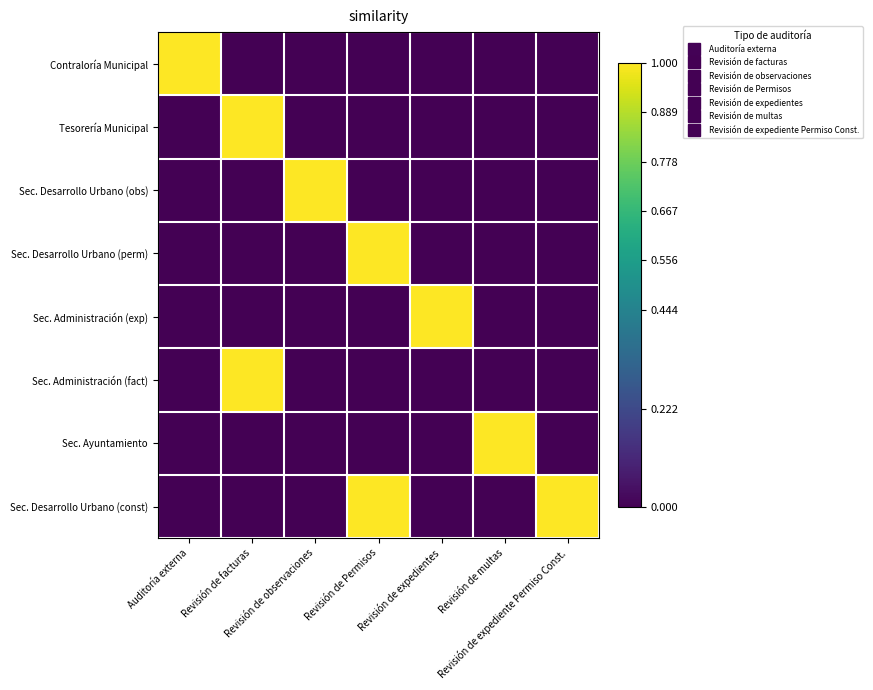

Reading left to right, list all the values displayed in this chart.

Contraloría Municipal: Auditoría externa=1	Revisión de facturas=0	Revisión de observaciones=0	Revisión de Permisos=0	Revisión de expedientes=0	Revisión de multas=0	Revisión de expediente Permiso Const.=0
Tesorería Municipal: Auditoría externa=0	Revisión de facturas=1	Revisión de observaciones=0	Revisión de Permisos=0	Revisión de expedientes=0	Revisión de multas=0	Revisión de expediente Permiso Const.=0
Sec. Desarrollo Urbano (obs): Auditoría externa=0	Revisión de facturas=0	Revisión de observaciones=1	Revisión de Permisos=0	Revisión de expedientes=0	Revisión de multas=0	Revisión de expediente Permiso Const.=0
Sec. Desarrollo Urbano (perm): Auditoría externa=0	Revisión de facturas=0	Revisión de observaciones=0	Revisión de Permisos=1	Revisión de expedientes=0	Revisión de multas=0	Revisión de expediente Permiso Const.=0
Sec. Administración (exp): Auditoría externa=0	Revisión de facturas=0	Revisión de observaciones=0	Revisión de Permisos=0	Revisión de expedientes=1	Revisión de multas=0	Revisión de expediente Permiso Const.=0
Sec. Administración (fact): Auditoría externa=0	Revisión de facturas=1	Revisión de observaciones=0	Revisión de Permisos=0	Revisión de expedientes=0	Revisión de multas=0	Revisión de expediente Permiso Const.=0
Sec. Ayuntamiento: Auditoría externa=0	Revisión de facturas=0	Revisión de observaciones=0	Revisión de Permisos=0	Revisión de expedientes=0	Revisión de multas=1	Revisión de expediente Permiso Const.=0
Sec. Desarrollo Urbano (const): Auditoría externa=0	Revisión de facturas=0	Revisión de observaciones=0	Revisión de Permisos=1	Revisión de expedientes=0	Revisión de multas=0	Revisión de expediente Permiso Const.=1